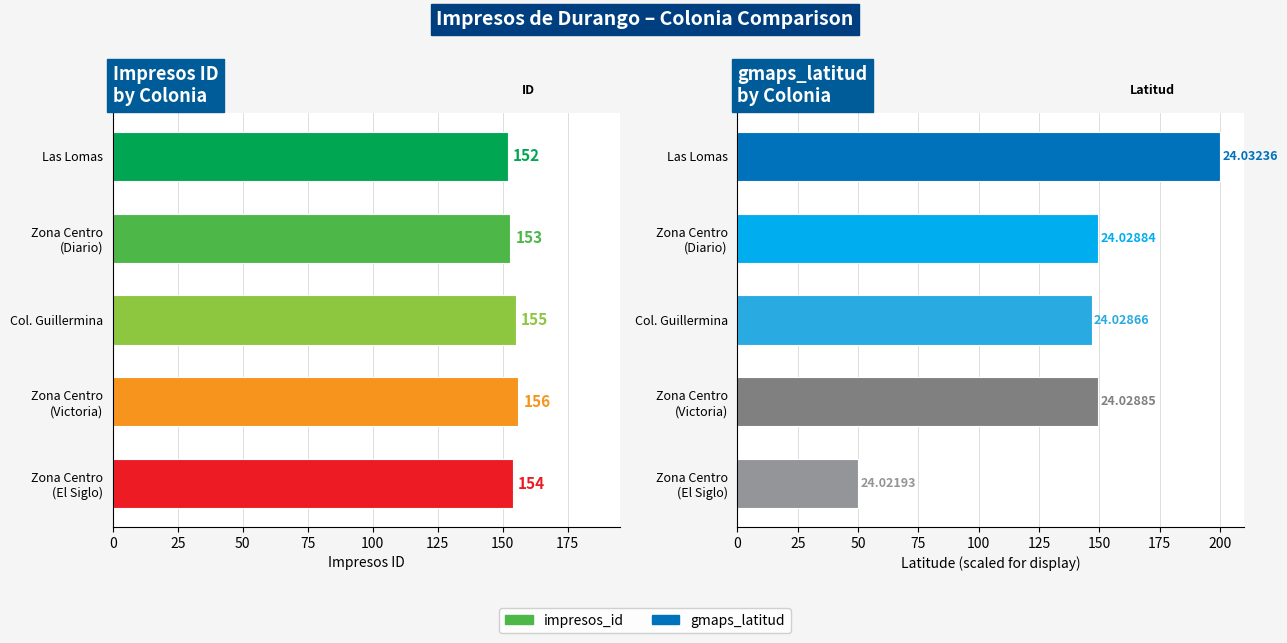

List the series in order of their peak value, highest first.

gmaps_latitud, impresos_id